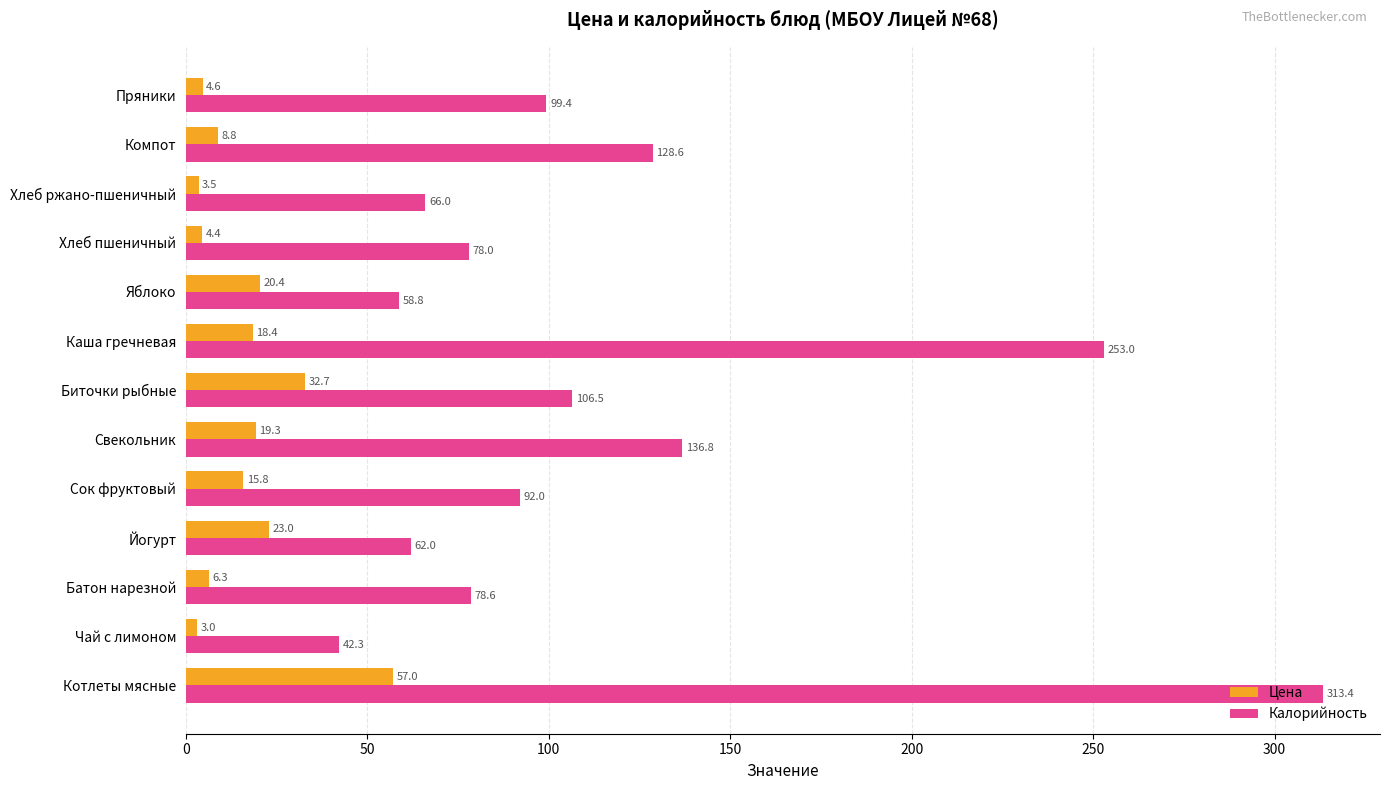

What is the average value of the Цена series?

16.7